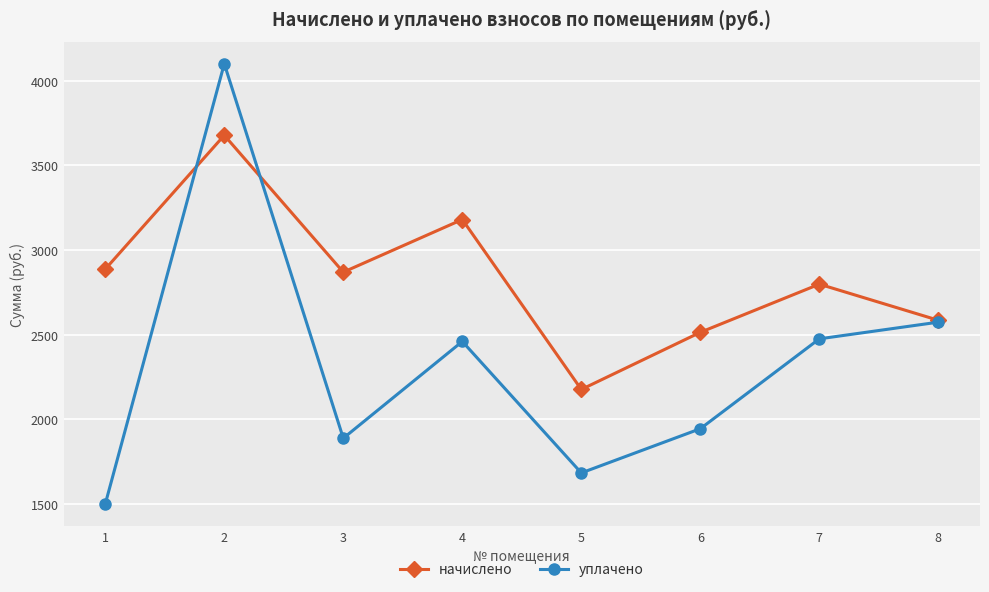

Reading left to right, what are all the values shown in this chart?

начислено: 2887.0	3677.6	2869.2	3180.2	2176.4	2513.9	2798.2	2585.0
уплачено: 1500.0	4100.0	1888.3	2459.8	1683.4	1944.5	2475.3	2573.9